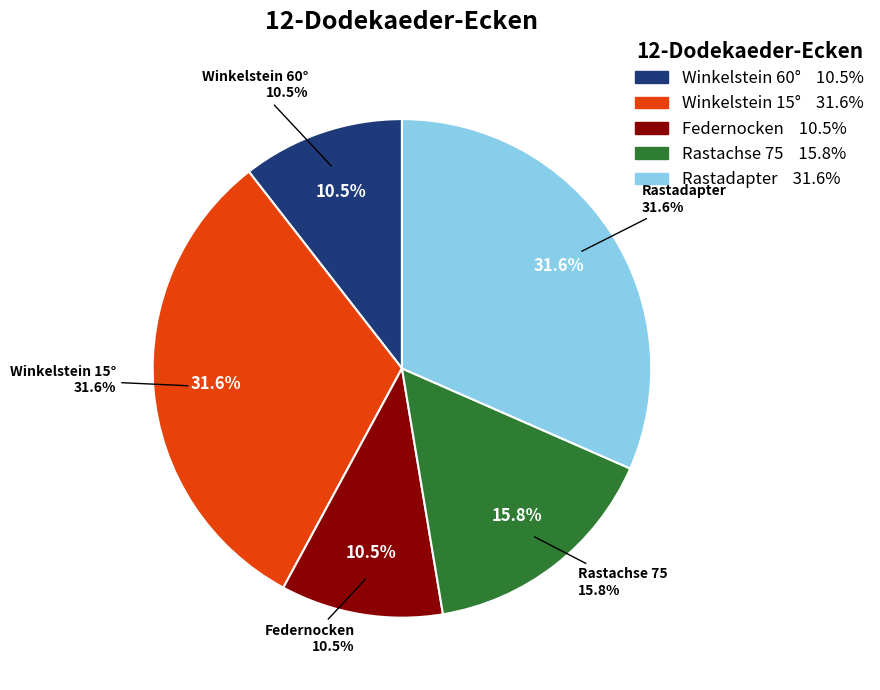

Combined, do Winkelstein 60° and Winkelstein 15° account for over 50%?

No